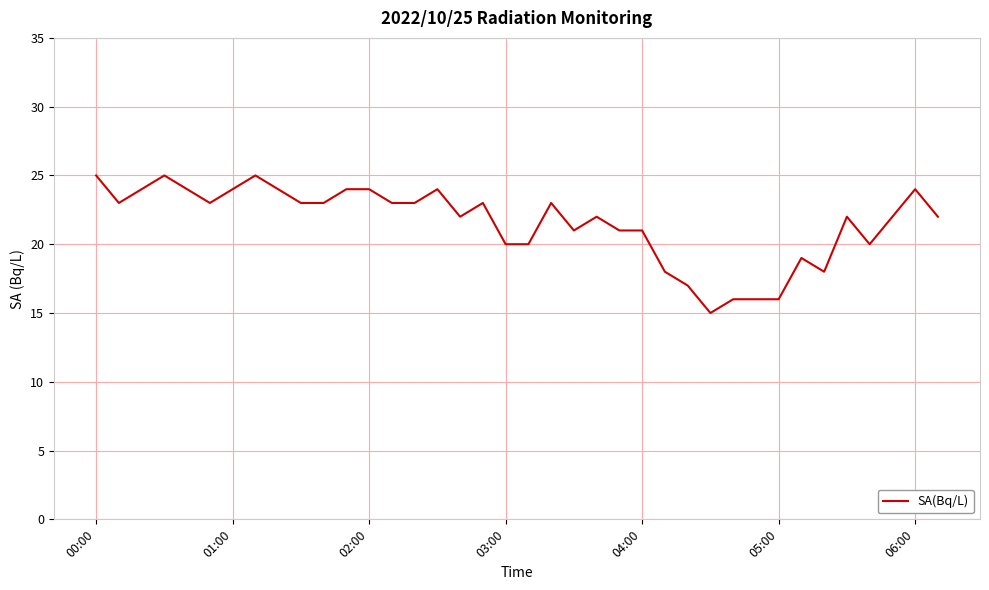

Does the chart display data point markers on the line(s)?

No